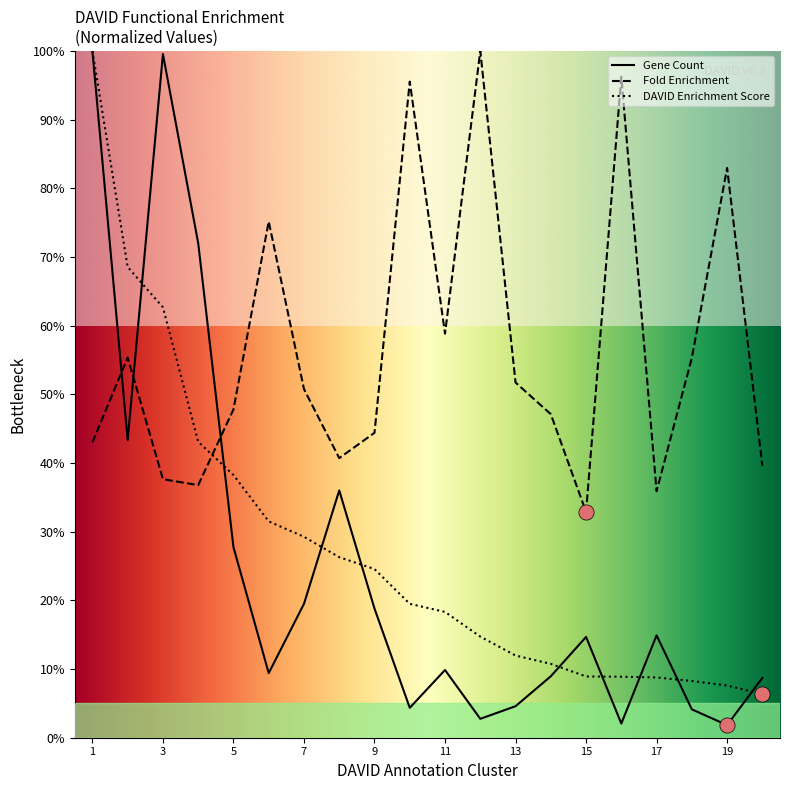

Is the value of Fold Enrichment at 13 greater than the value of DAVID Enrichment Score at 1?

No